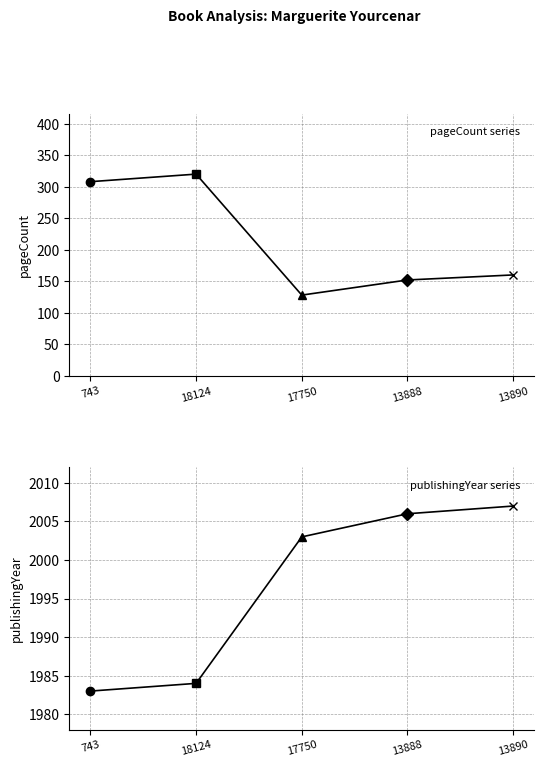

How many values in the pageCount series are below 160?

2